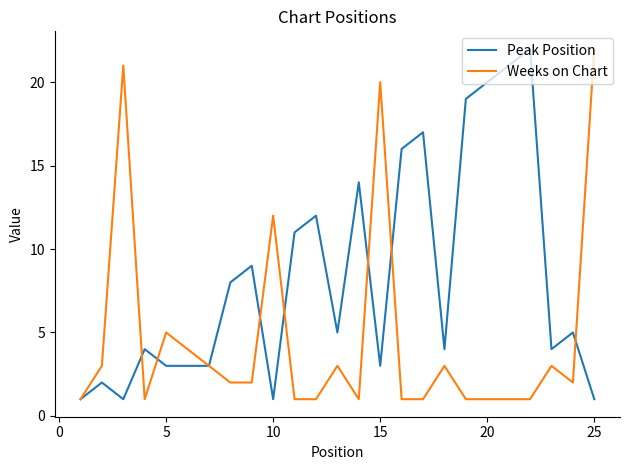

Which series has the largest total across all categories?

Peak Position